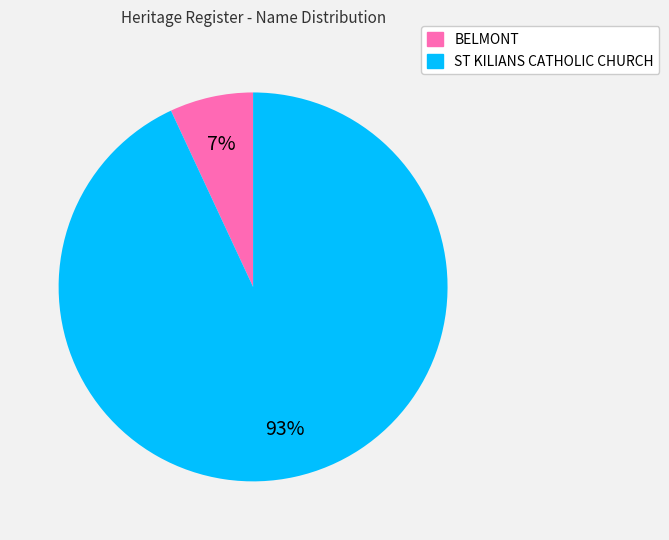

The BELMONT slice represents 1% of the pie. True or false?

False